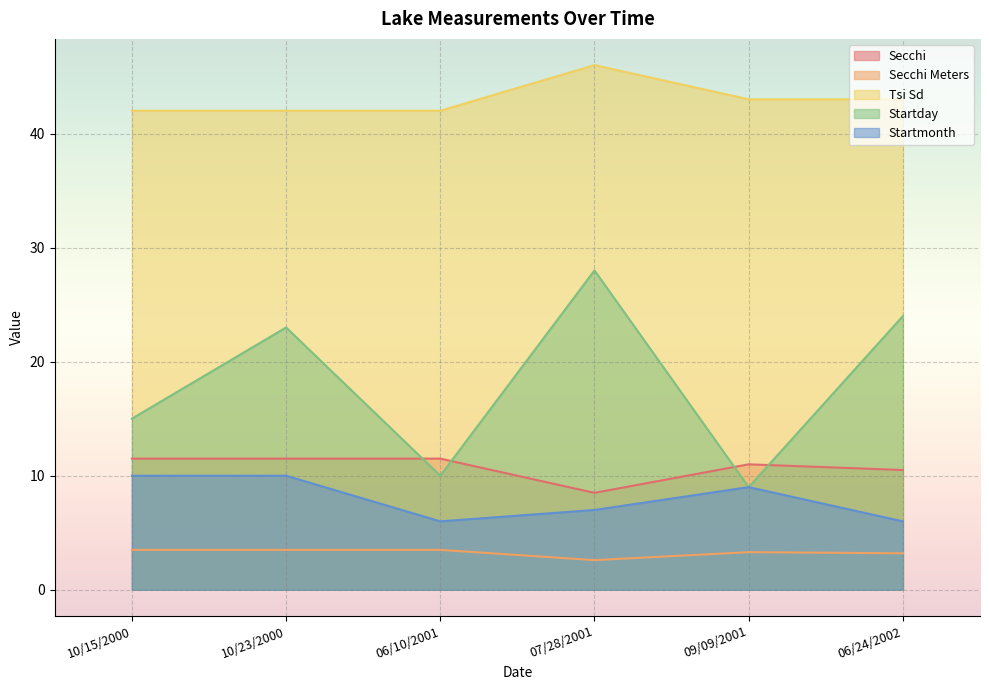

True or false: Tsi Sd has more than 1 points higher than both neighbors.

False